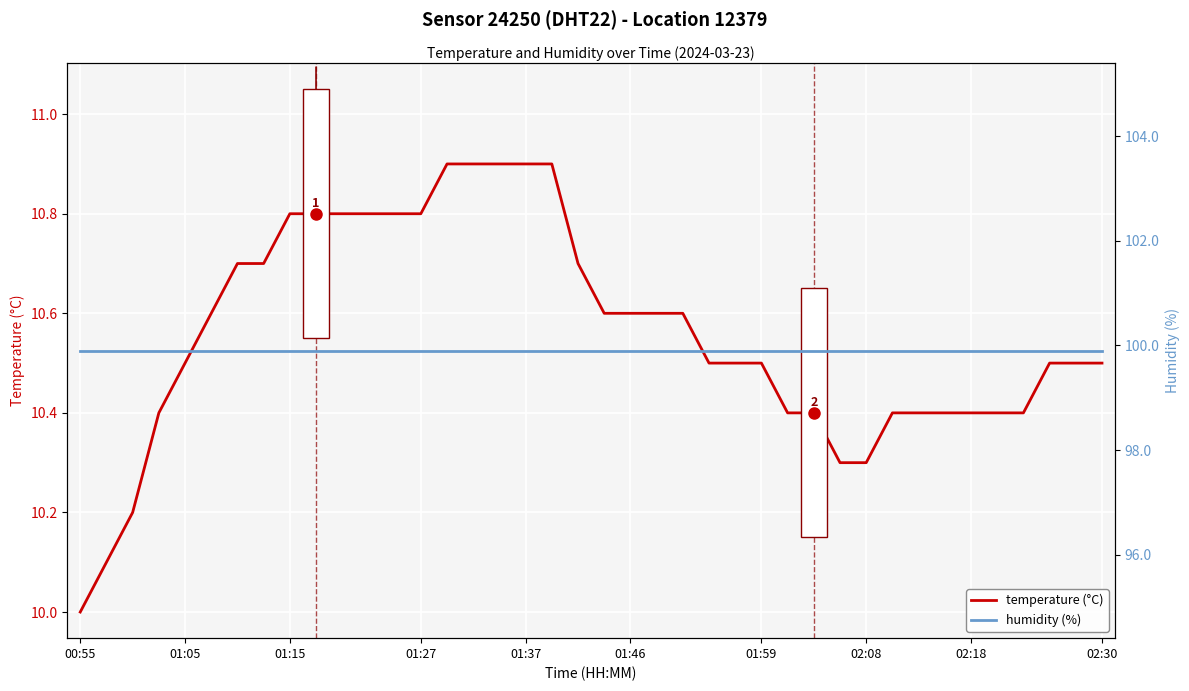

The value of humidity at 01:05 is 99.9. True or false?

True